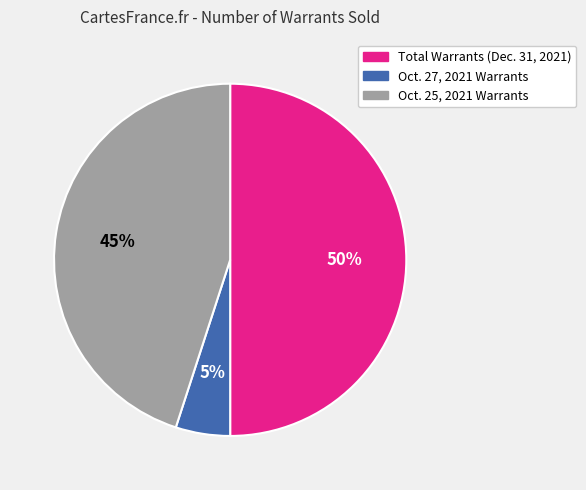

Which category has the smallest portion of the pie?

Oct. 27, 2021 Warrants